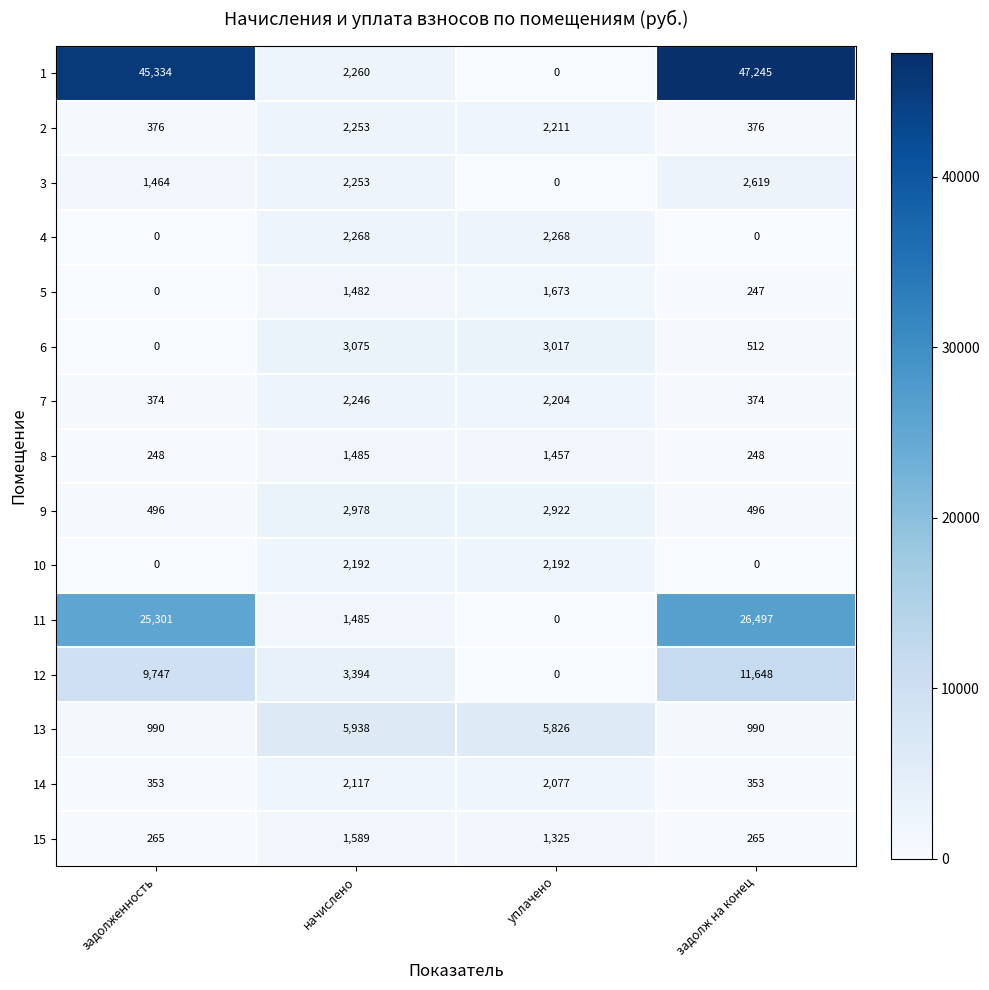

What is the difference between the maximum and minimum values in the 13 series?

4948